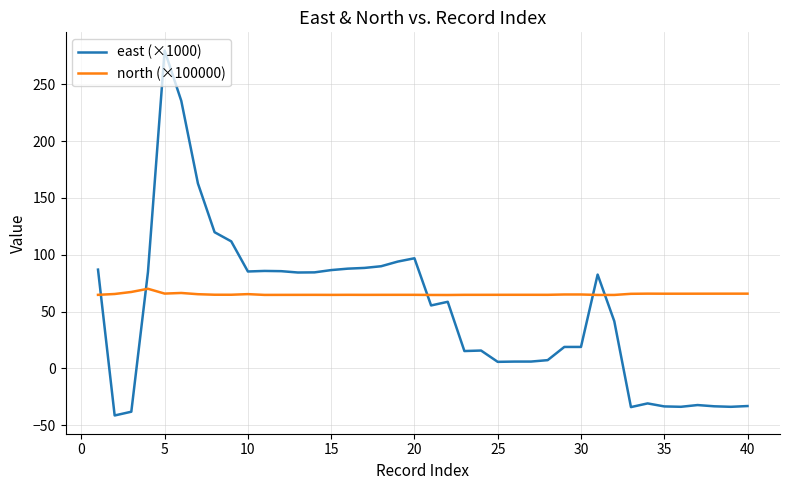

Rank the series by their average value, from lowest to highest.

east (×1000), north (×100000)